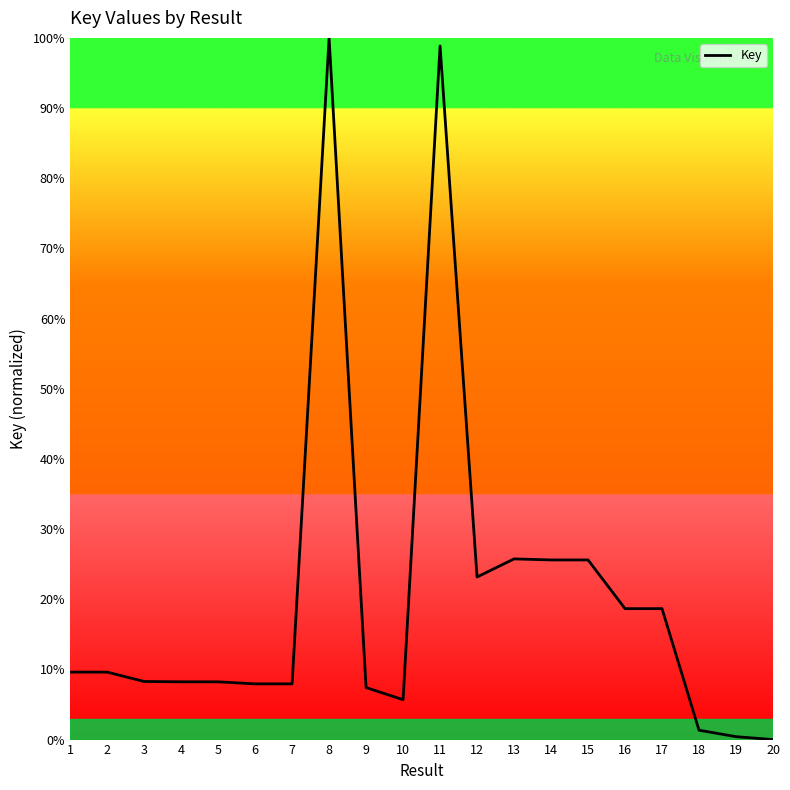

What is the change in value from 12 to 18?

-21.8